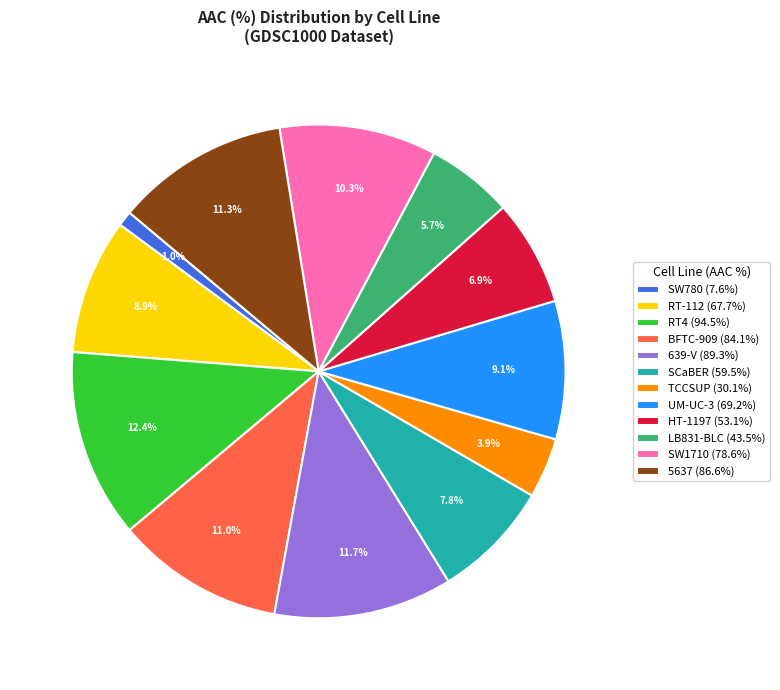

Which category has the biggest portion of the pie?

RT4